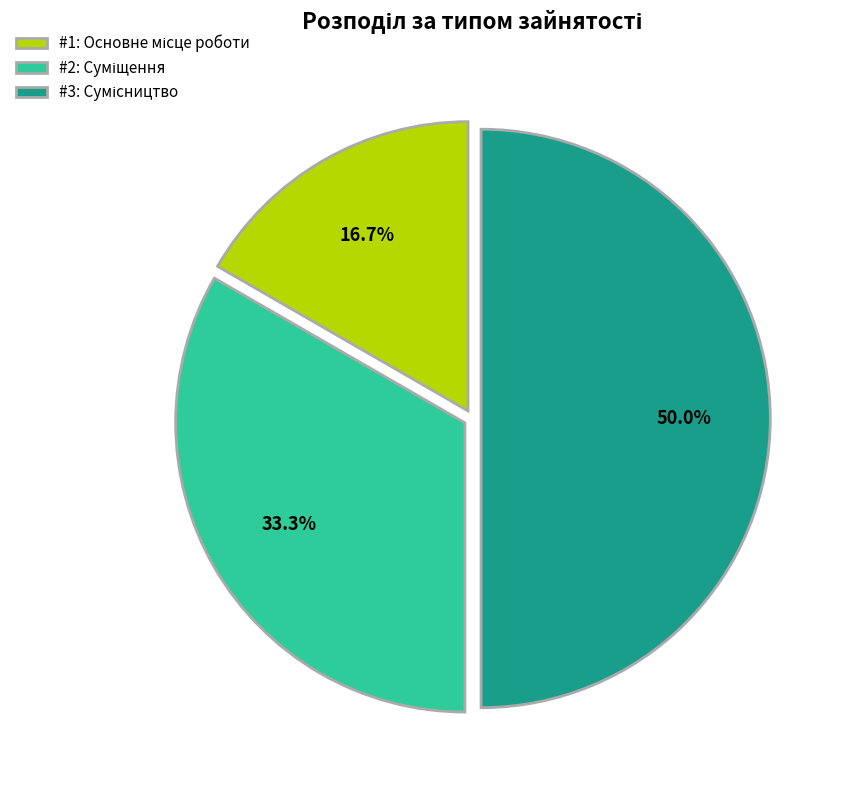

How many slices are in this pie chart?

3